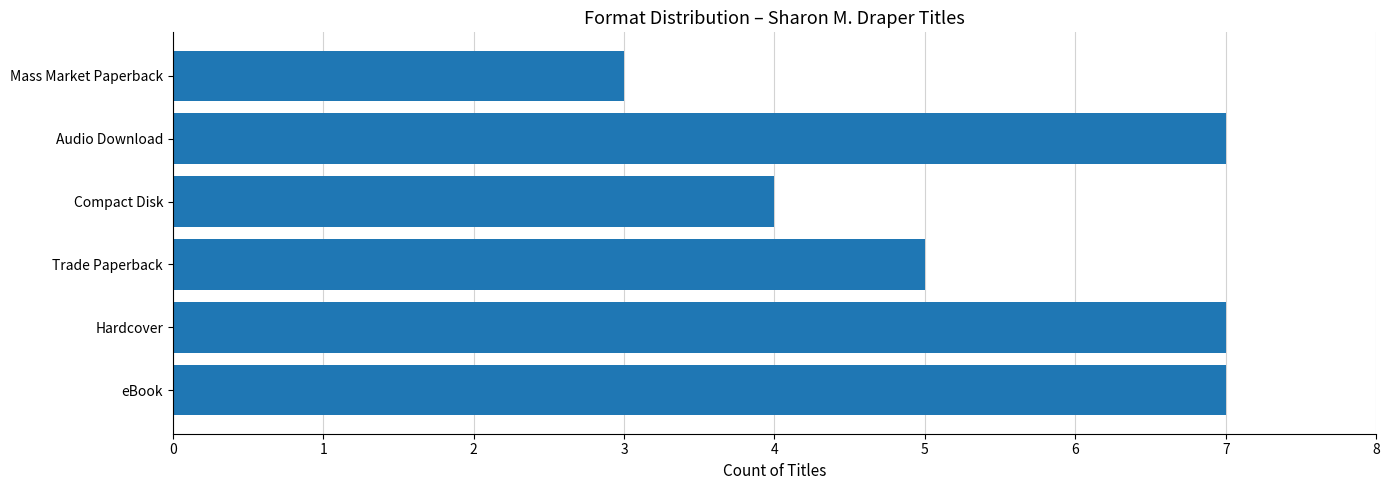

At which label is the value closest to 5?

Trade Paperback